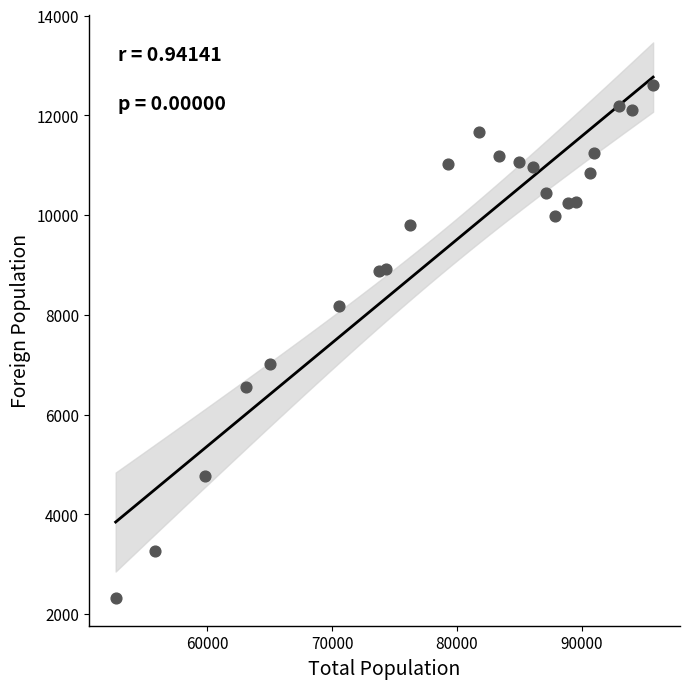

What is the range of X values (max minus min)?

43071